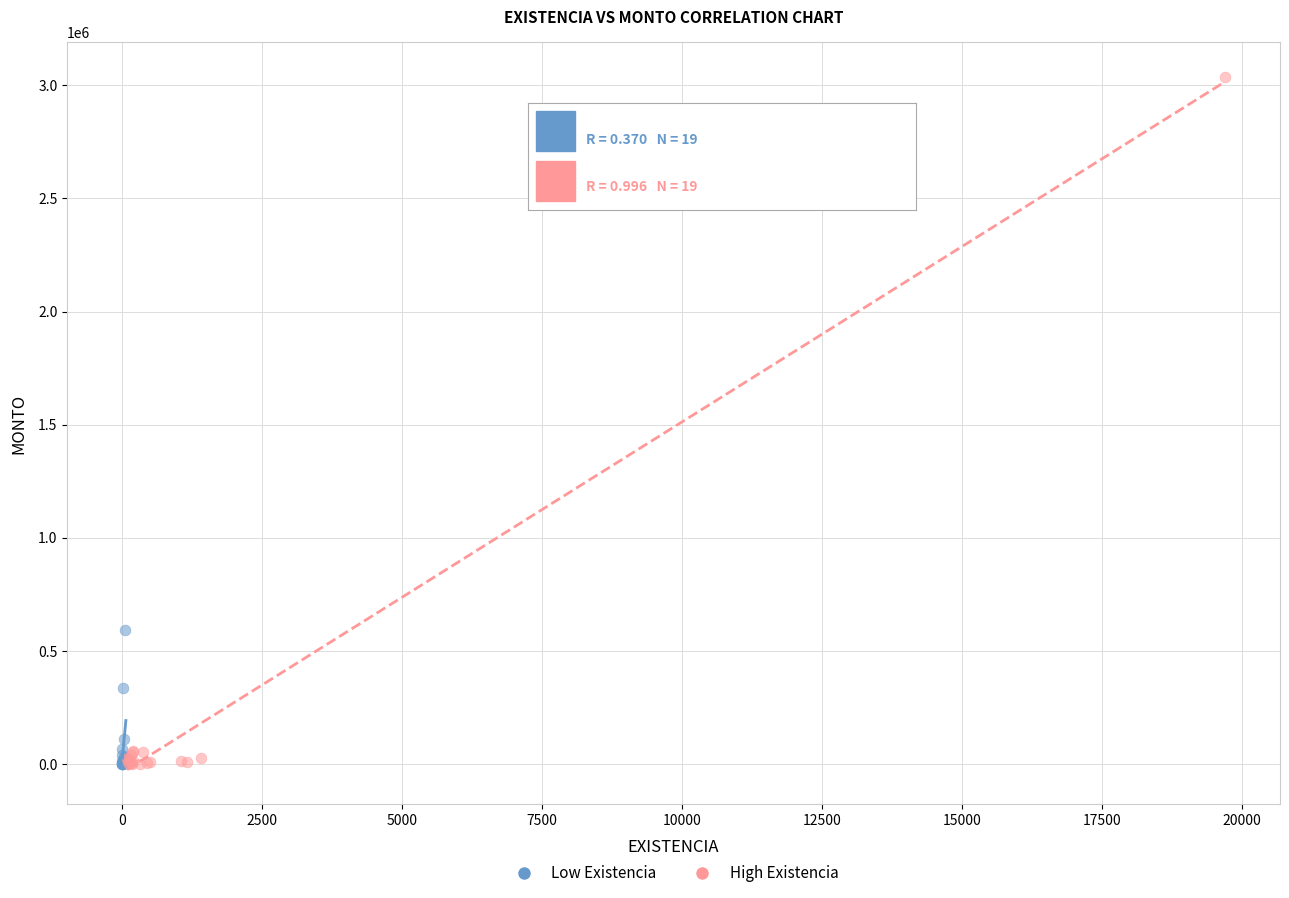

Which series reaches the maximum Y coordinate?

High Existencia